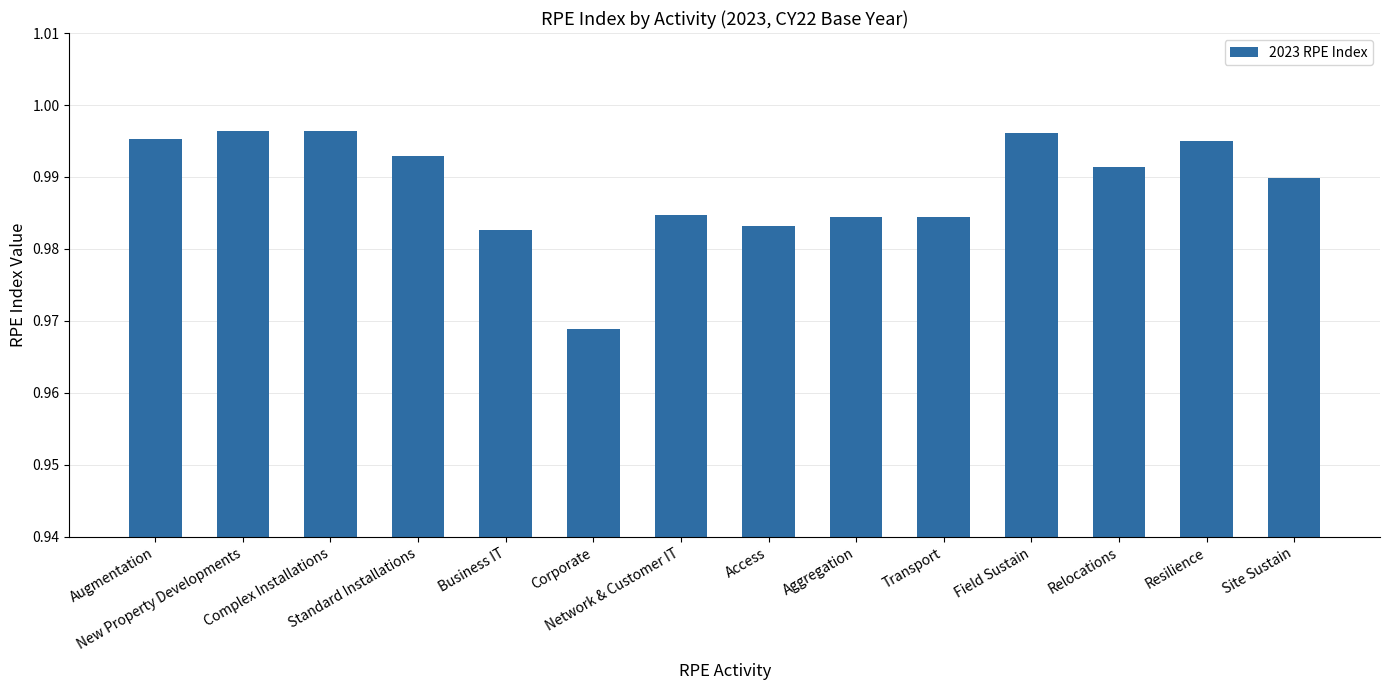

What is the label of the 10th bar from the left?

Transport